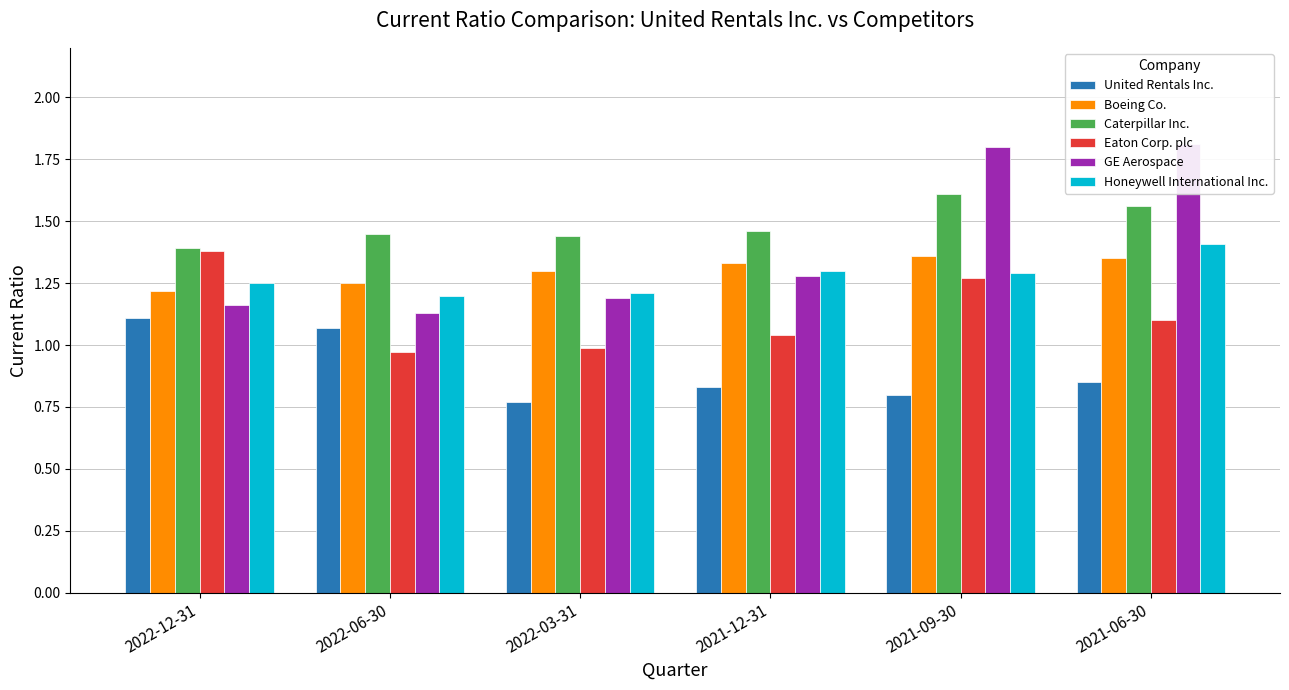

What is the sum of the Caterpillar Inc. values at 2022-03-31 and 2021-09-30?

3.0